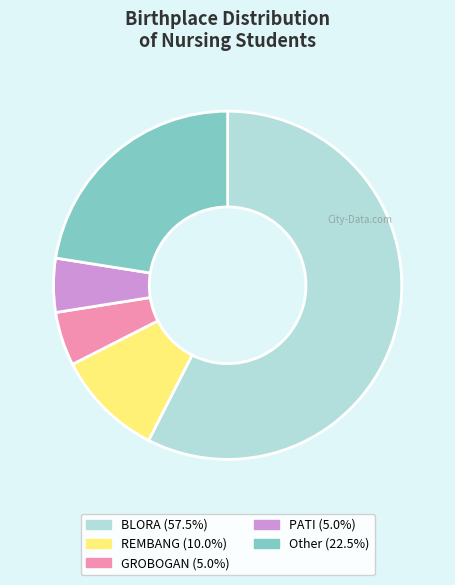

What is the ratio of the value at BLORA to the value at Other?

2.6